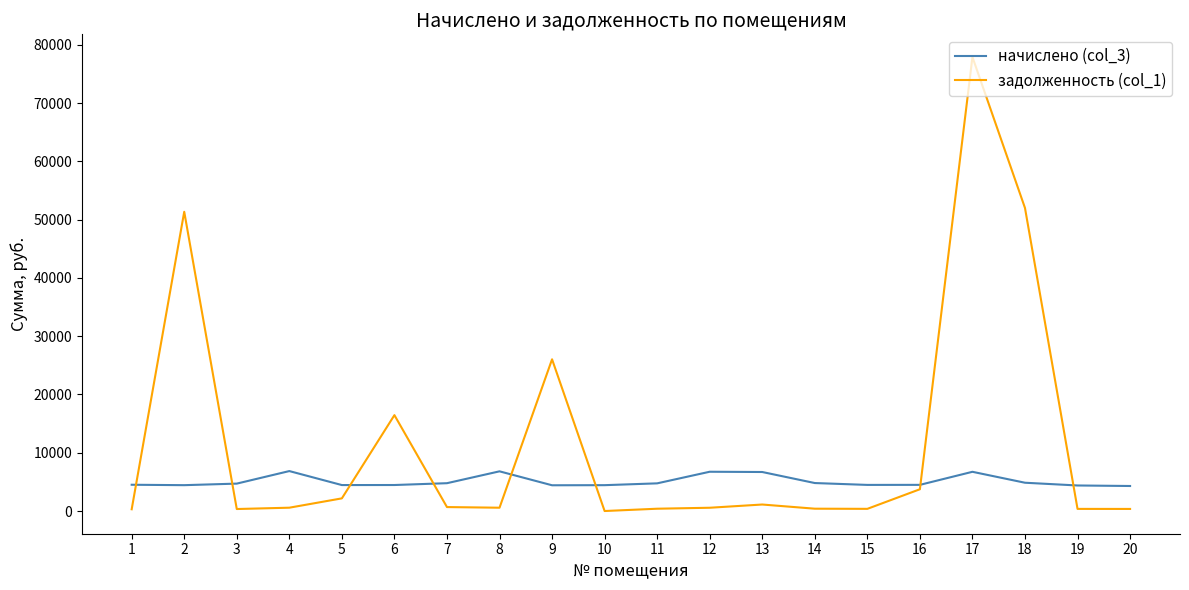

How many distinct data groups are displayed?

2